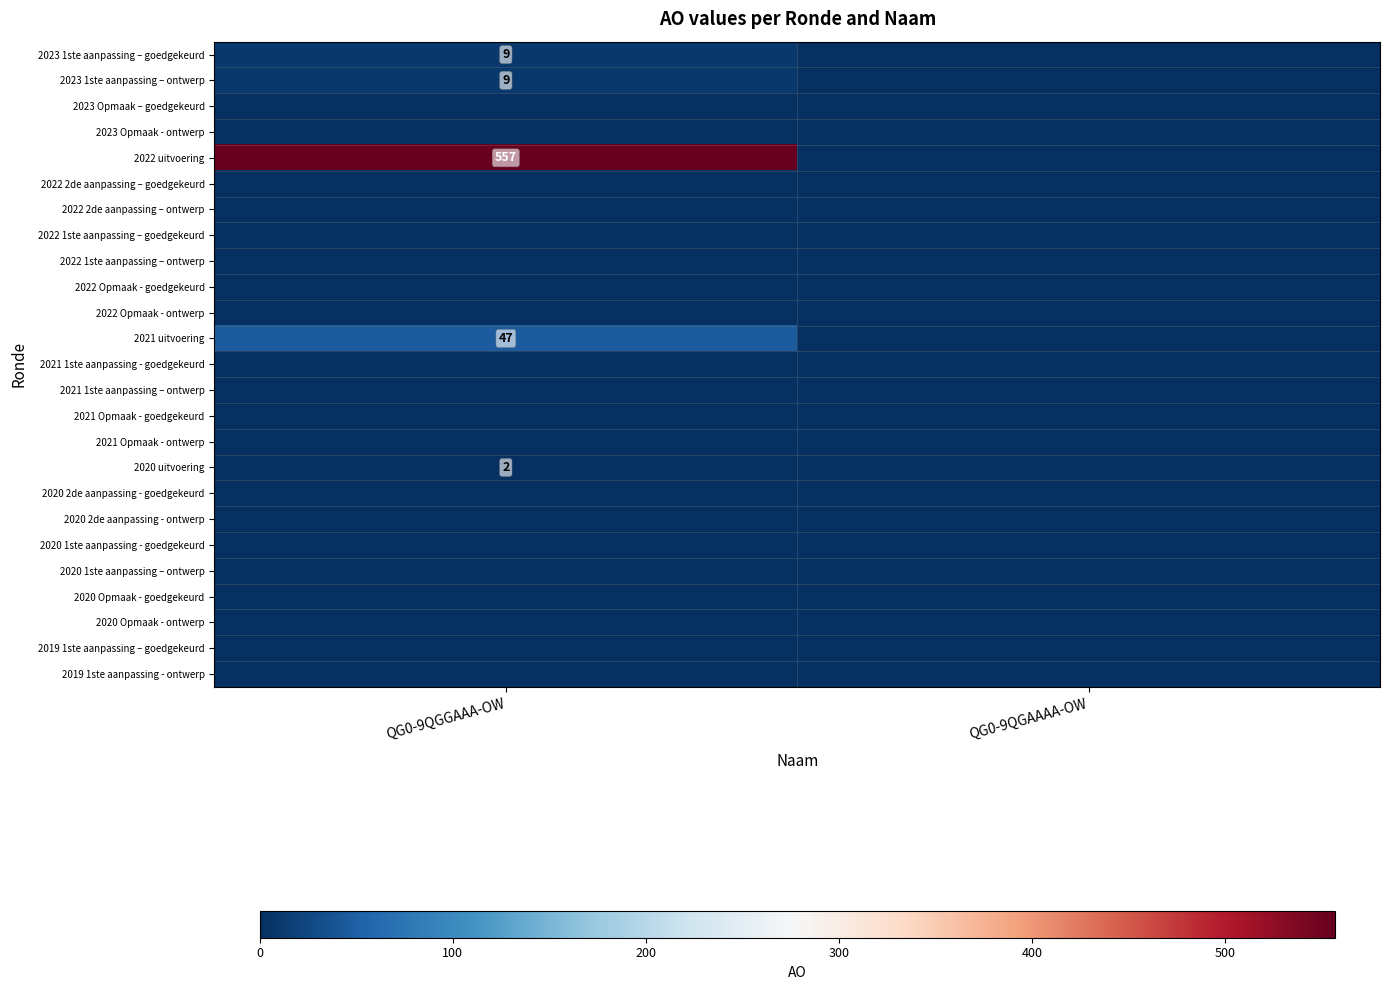

At which label is 2021 Opmaak - goedgekeurd closest to 0?

QG0-9QGGAAA-OW